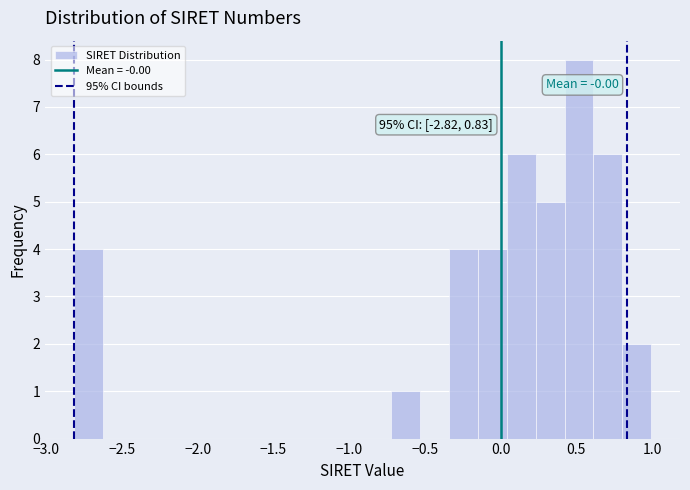

Read against the x-axis, roughly where is the centre of the tallest bar?

0.50